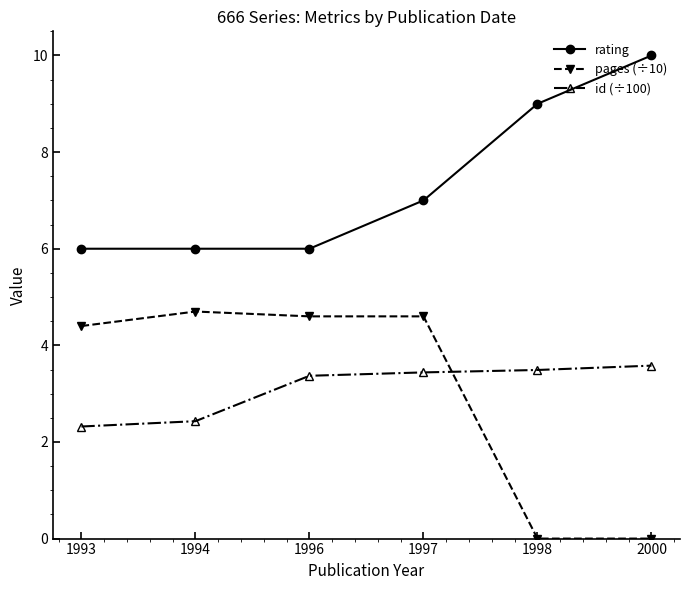

Does the chart display data point markers on the line(s)?

Yes